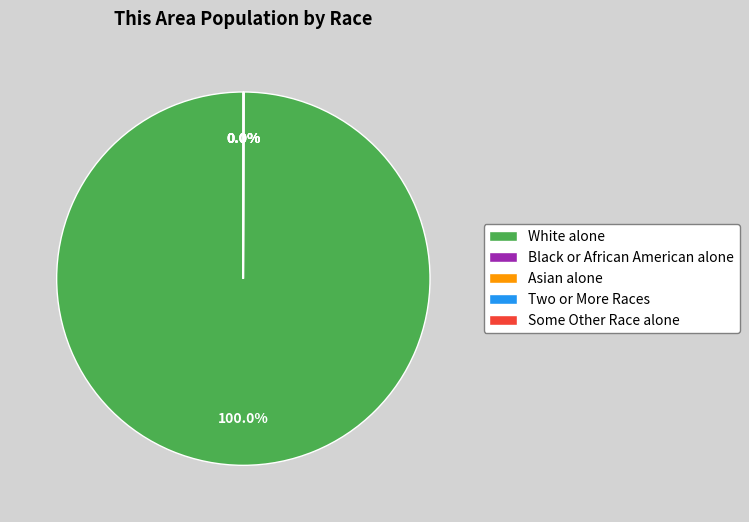

Which slice is the largest?

White alone